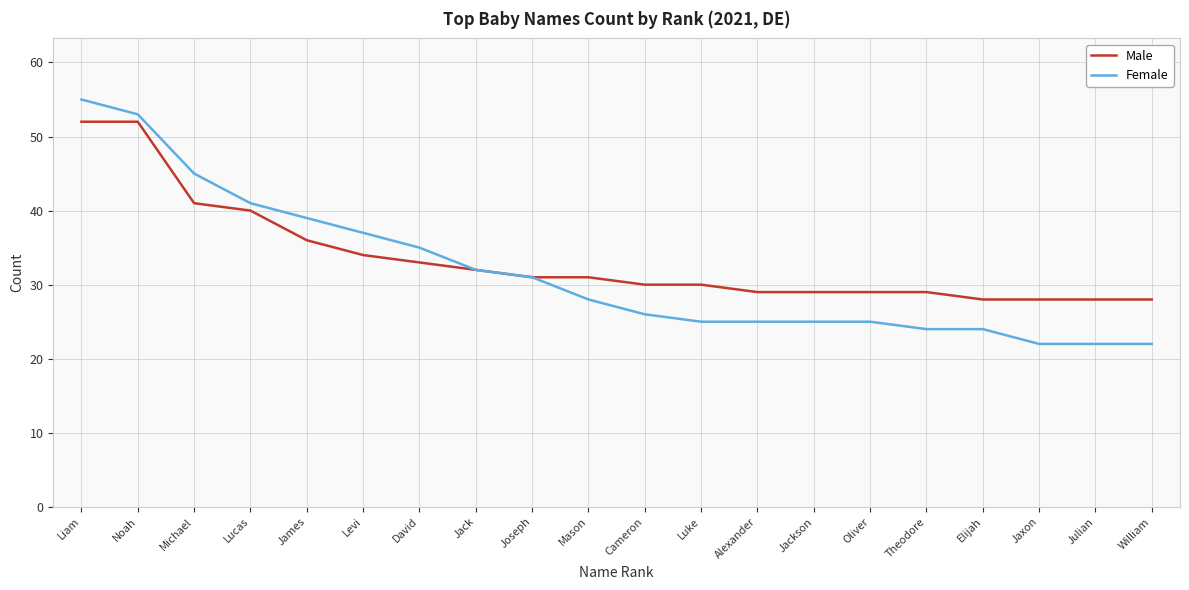

What is the difference between the maximum and minimum values in the Female series?

33